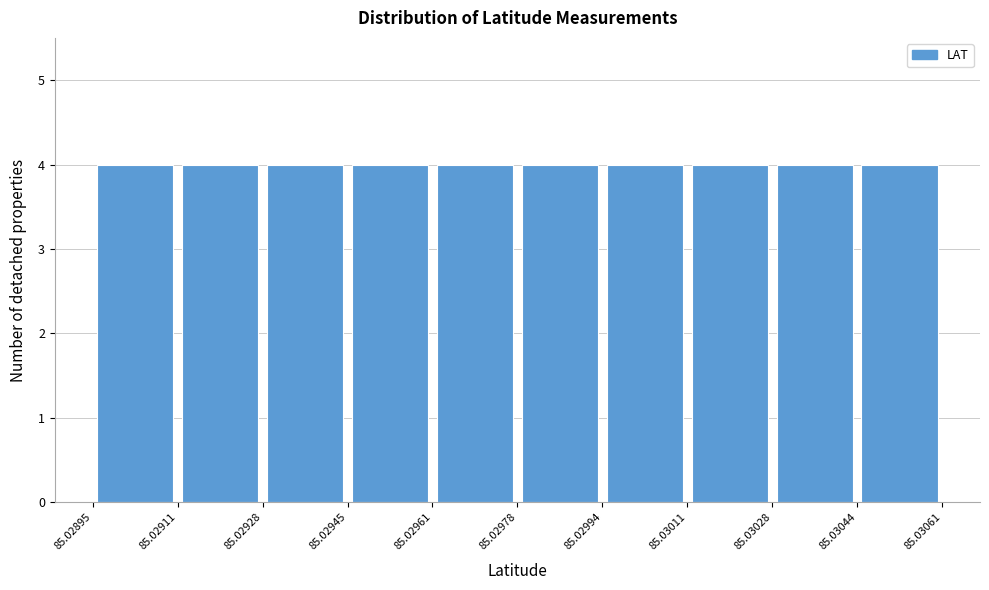

What is the height of the bar covering 85.03011 to 85.03028 on the x-axis? The values are not printed on the chart, so give them approximately, as read against the axis.

4